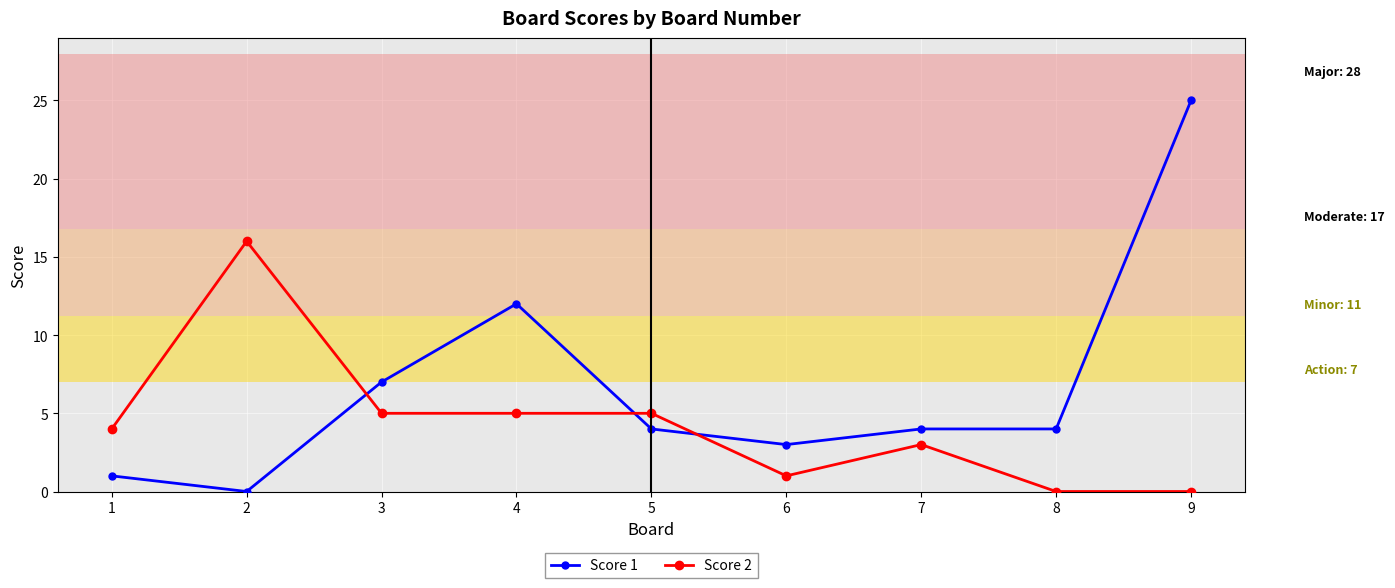

What is the difference between the highest and lowest values at 1?

3